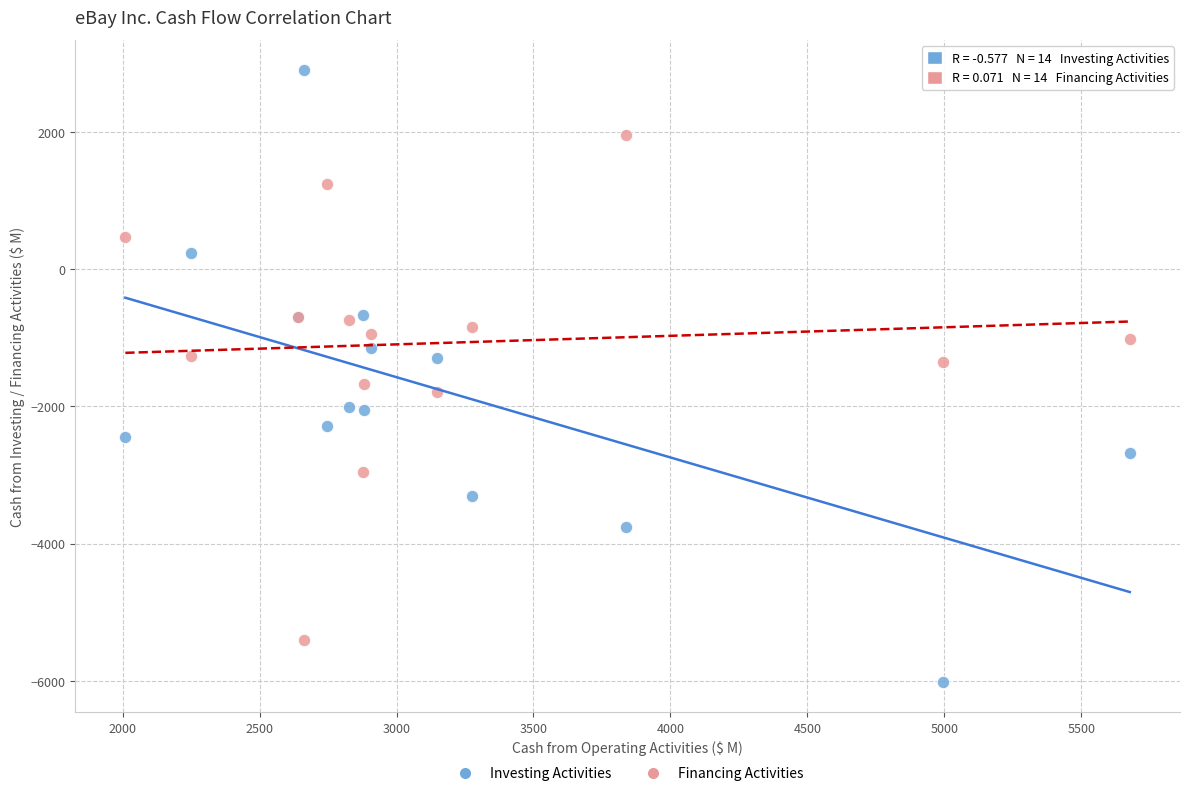

What are all the series names shown in the legend?

Investing Activities, Financing Activities